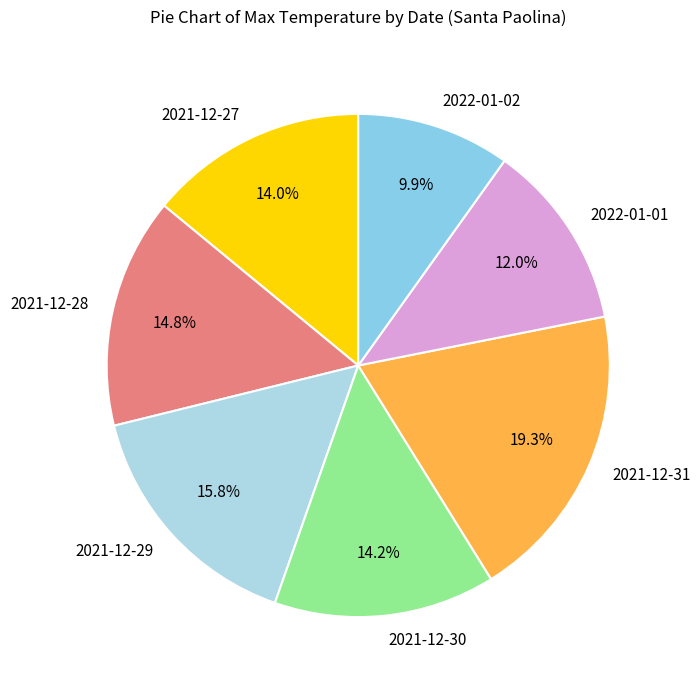

How many slices are in this pie chart?

7